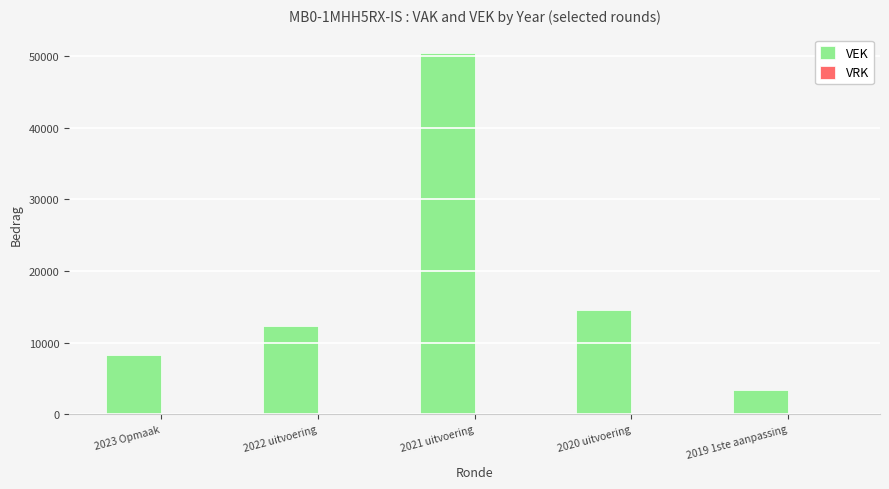

Reading left to right, extract all data points from this chart.

8240	12350	50505	14595	3399